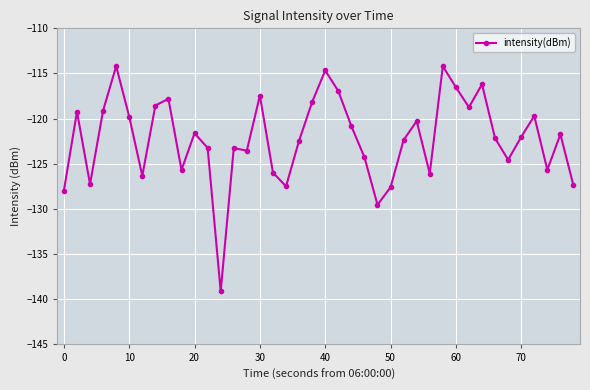

What is the value of the 13th point from the left?

-139.1